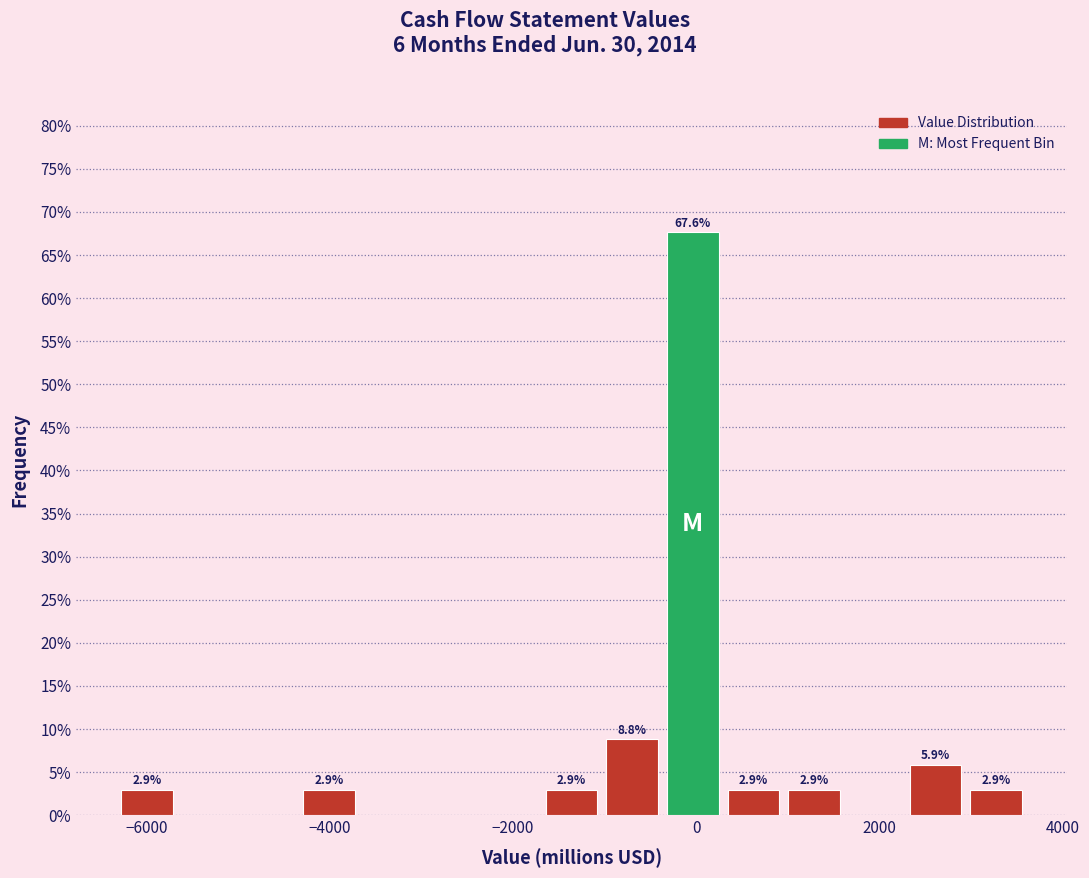

Read against the x-axis, roughly where is the centre of the tallest bar?

0